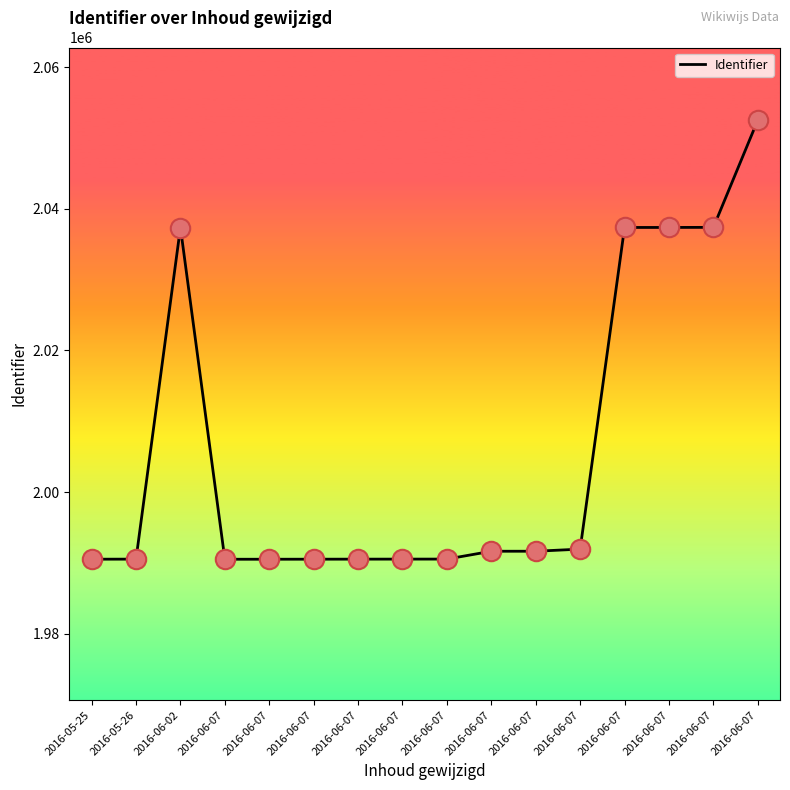

Does the chart have visible grid lines?

No